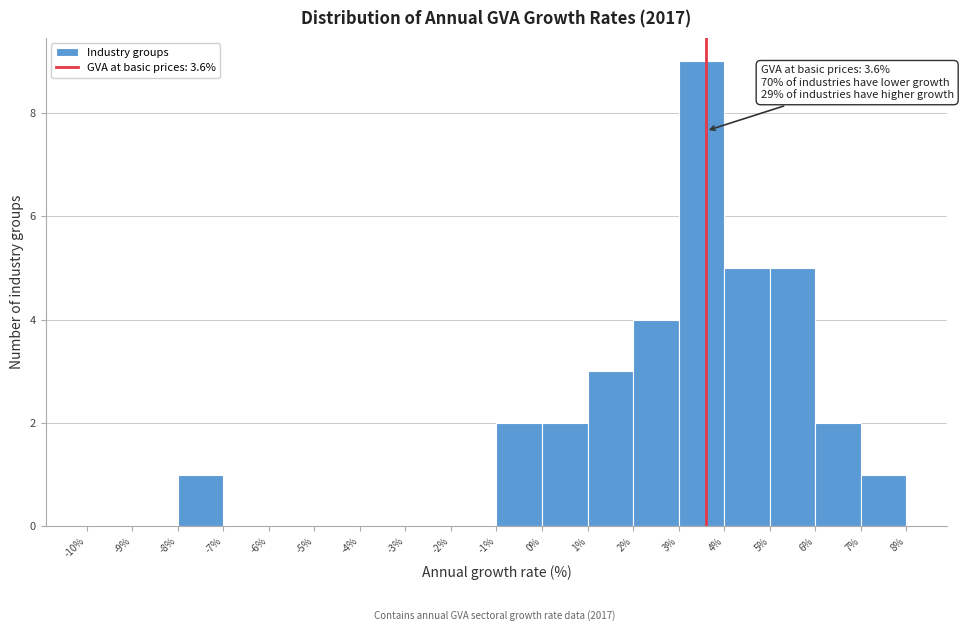

Over which range of the x-axis is the bar tallest?

3% to 4%